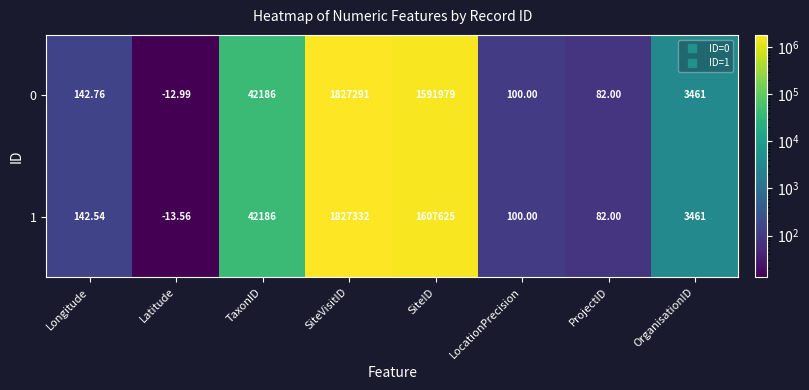

At which label is 1 closest to 913659?

SiteID